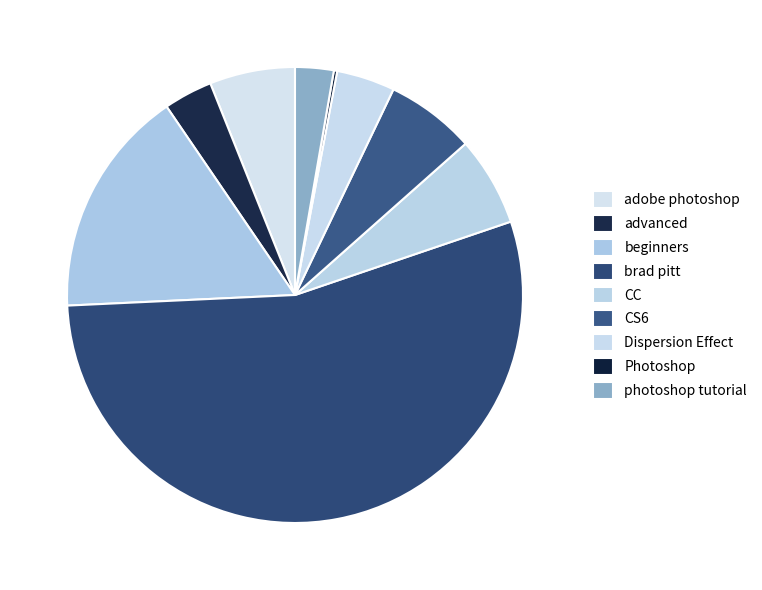

What percentage is the Dispersion Effect slice, to the nearest percent?

4%